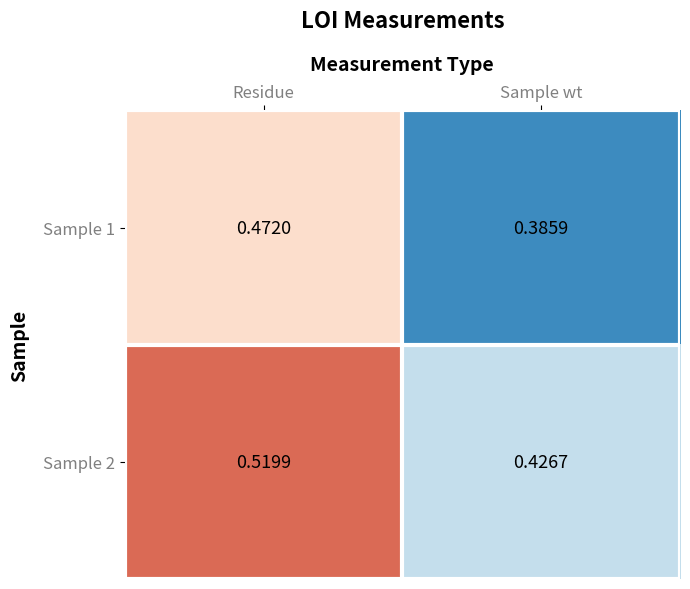

At which label does Sample 2 reach its minimum?

Sample wt